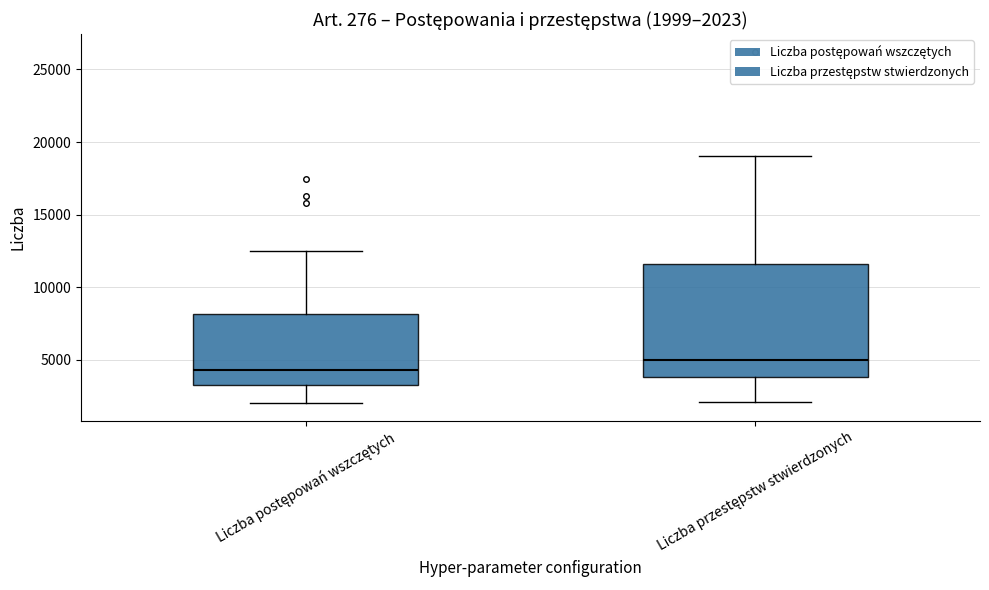

Which box is the tallest, from its lower edge to its upper edge?

Liczba przestępstw stwierdzonych